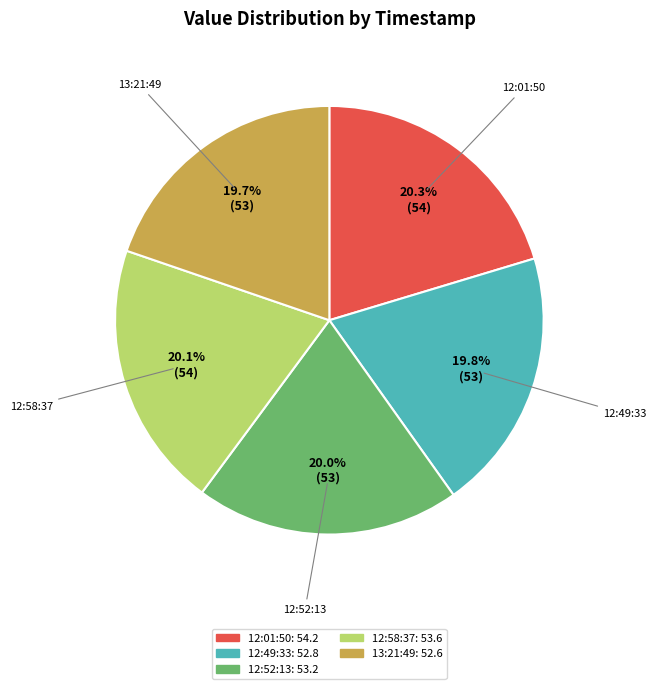

Is there any slice that represents more than half of the pie?

No